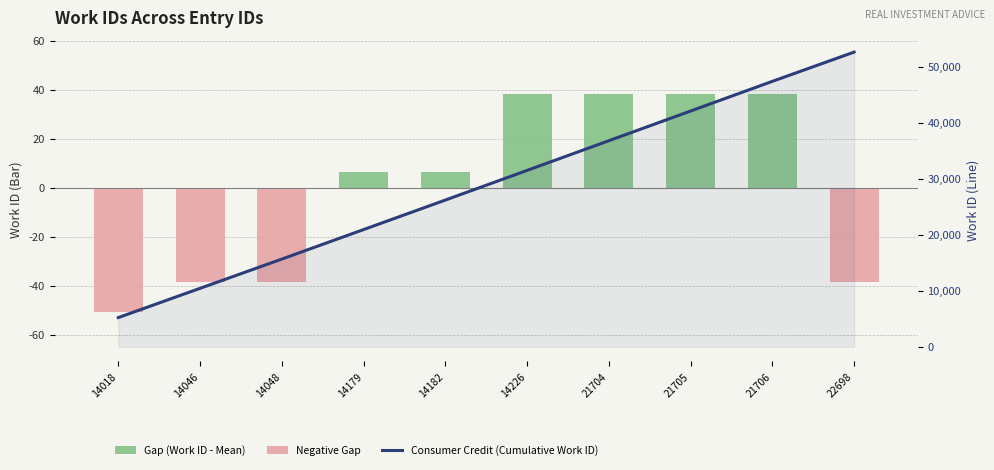

Is it true that Gap (Work ID - Mean) equals 22.8 at 21705?

False